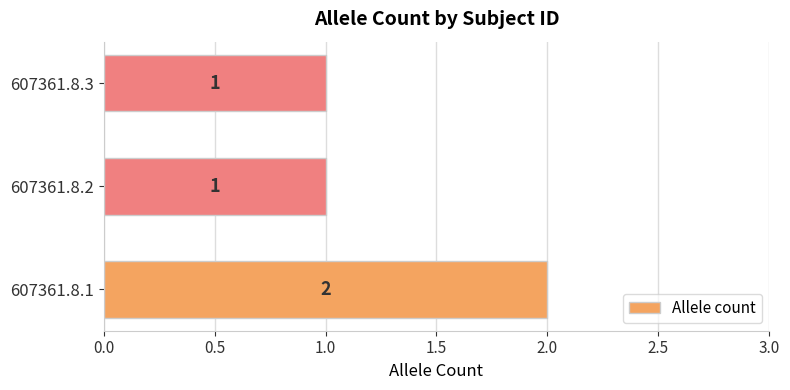

Is it true that the value at 607361.8.1 is 2?

True